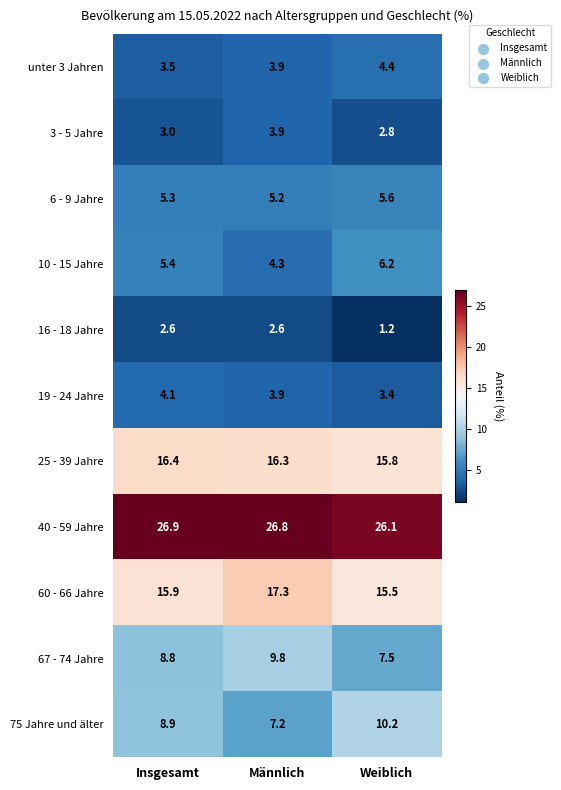

Rank the series by their maximum value, from lowest to highest.

16 - 18 Jahre, 3 - 5 Jahre, 19 - 24 Jahre, unter 3 Jahren, 6 - 9 Jahre, 10 - 15 Jahre, 67 - 74 Jahre, 75 Jahre und älter, 25 - 39 Jahre, 60 - 66 Jahre, 40 - 59 Jahre